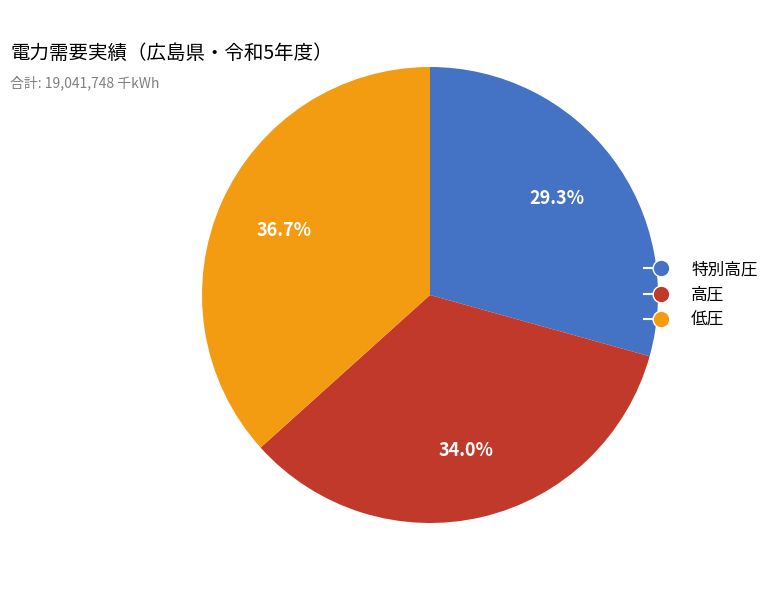

What is the smallest slice in the pie chart?

特別高圧